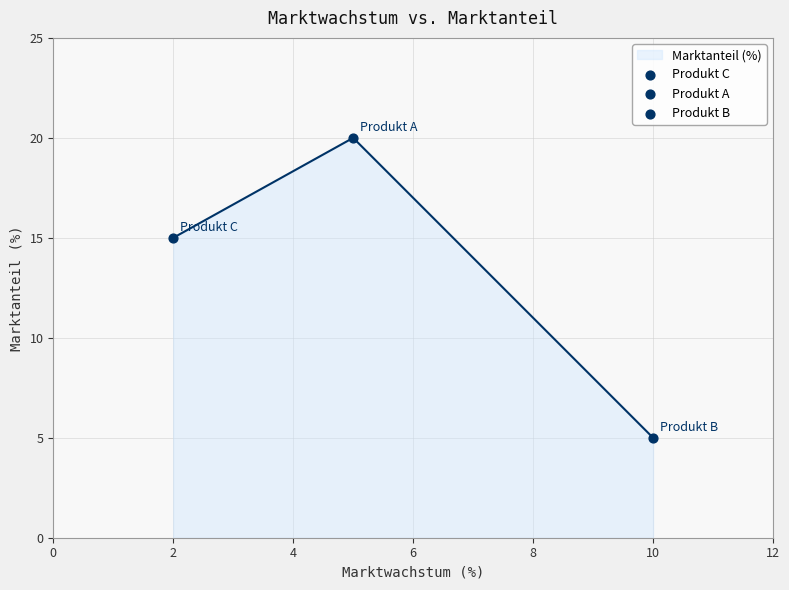

What is the sum of all values?

40